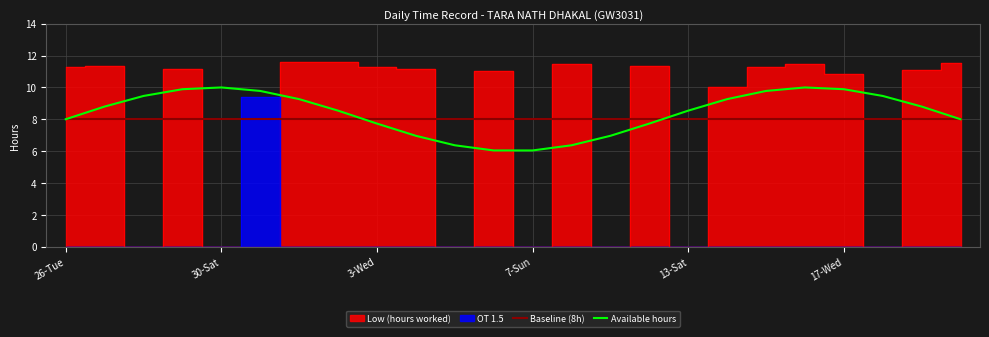

What position from the left is 9?

10